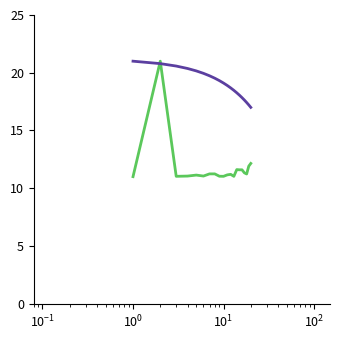

What is the smallest value displayed?

11.0